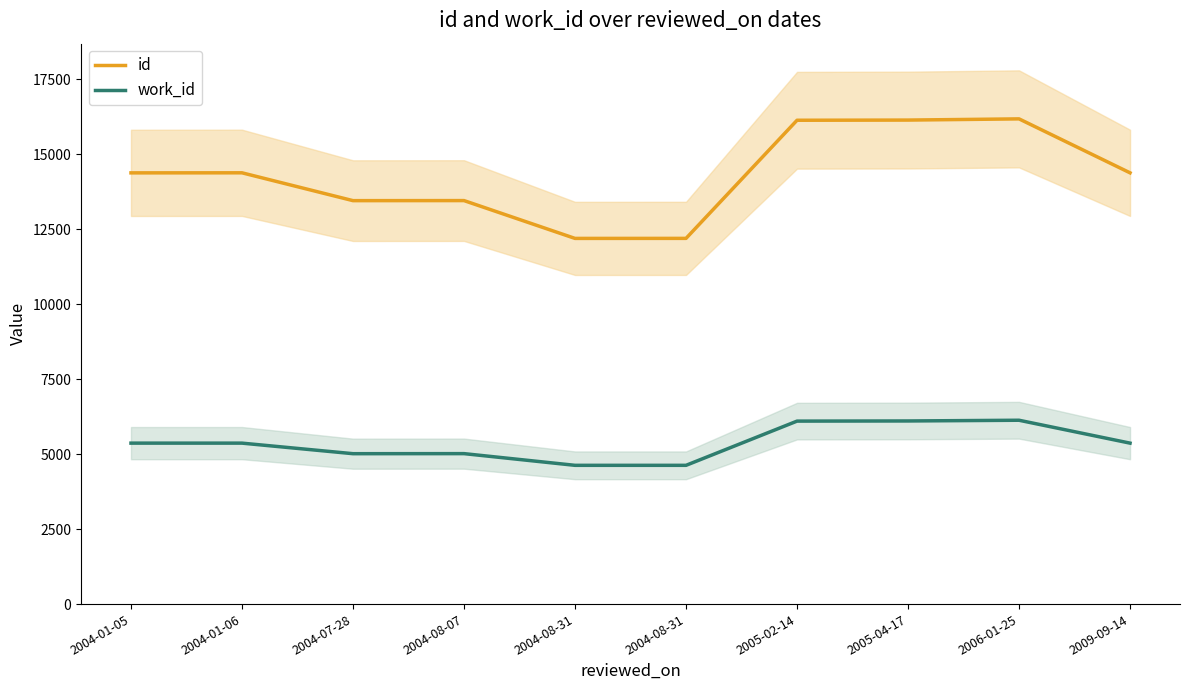

Where does the id series first go above 14377?

2004-01-06